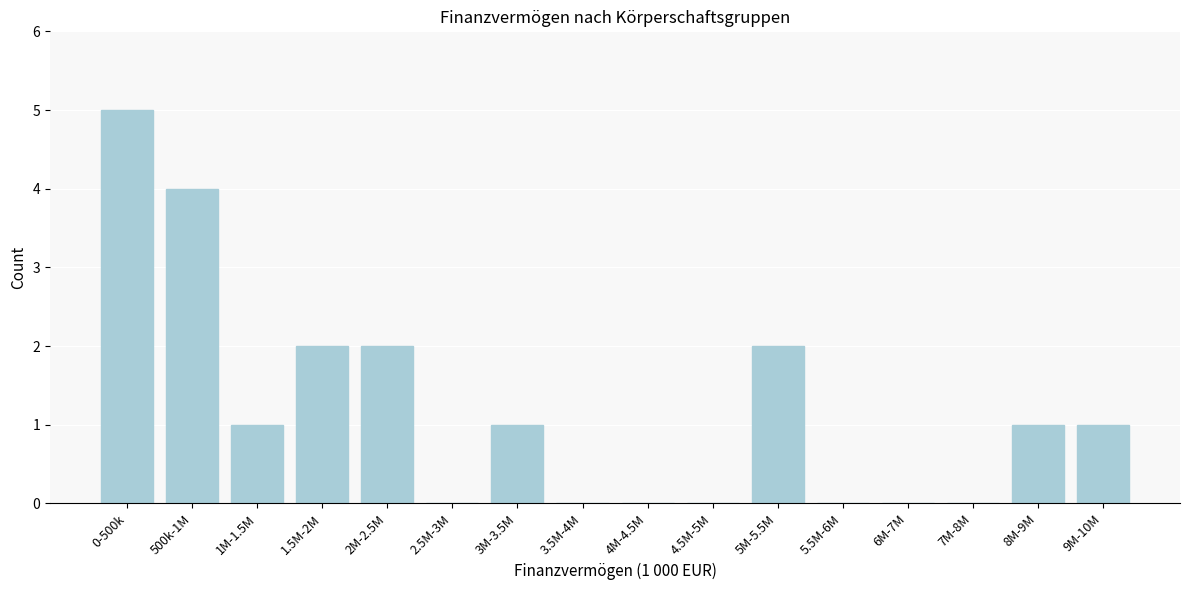

Reading left to right, transcribe all the data shown in this chart.

0-500k=5	500k-1M=4	1M-1.5M=1	1.5M-2M=2	2M-2.5M=2	2.5M-3M=0	3M-3.5M=1	3.5M-4M=0	4M-4.5M=0	4.5M-5M=0	5M-5.5M=2	5.5M-6M=0	6M-7M=0	7M-8M=0	8M-9M=1	9M-10M=1